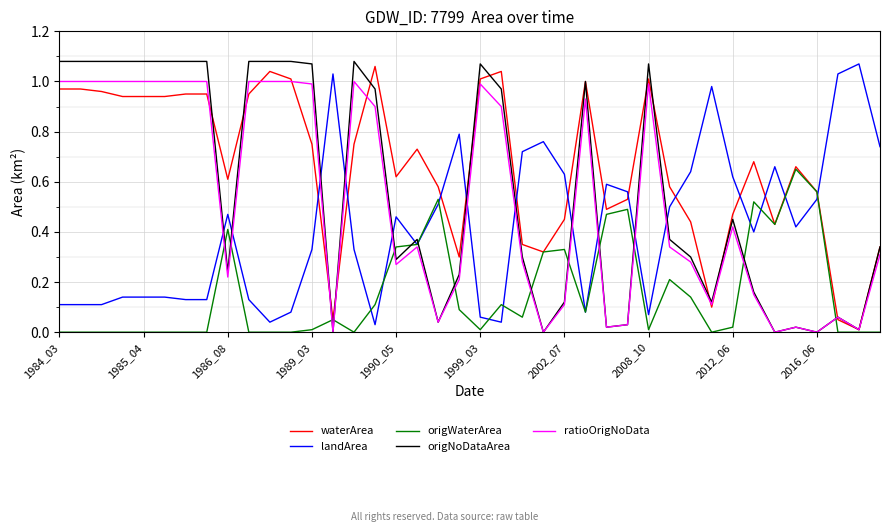

Which series has the largest total across all categories?

waterArea